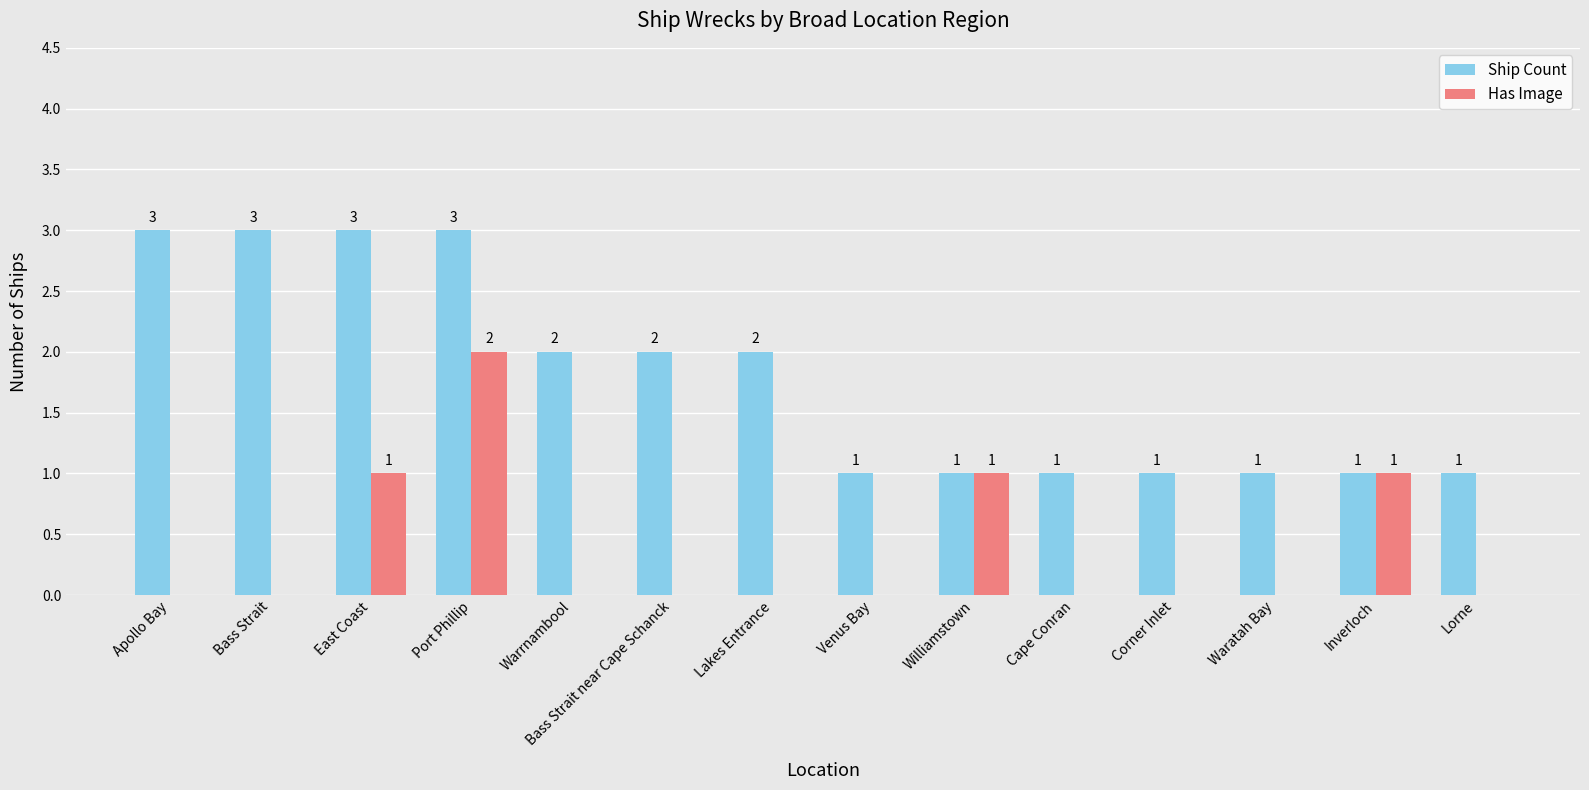

At which label does Has Image reach its peak?

Port Phillip